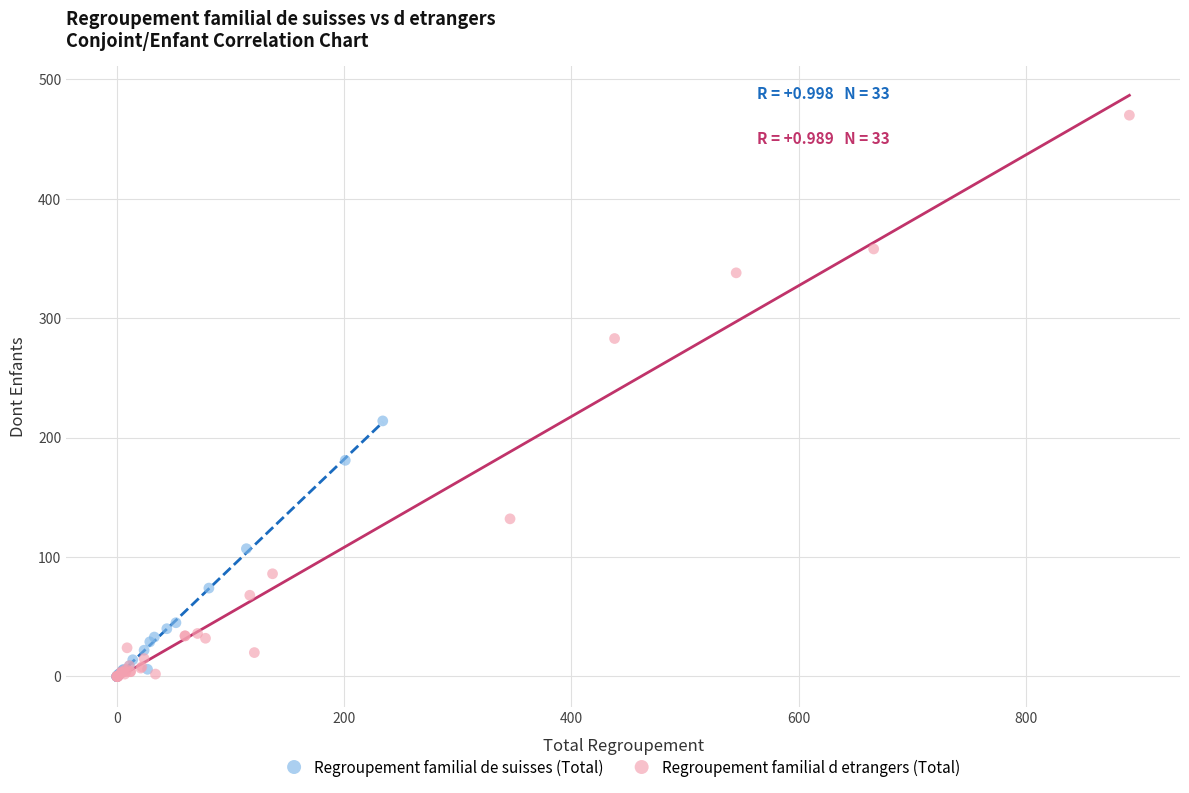

Which series contains the highest Y value?

Regroupement familial d etrangers (Total)